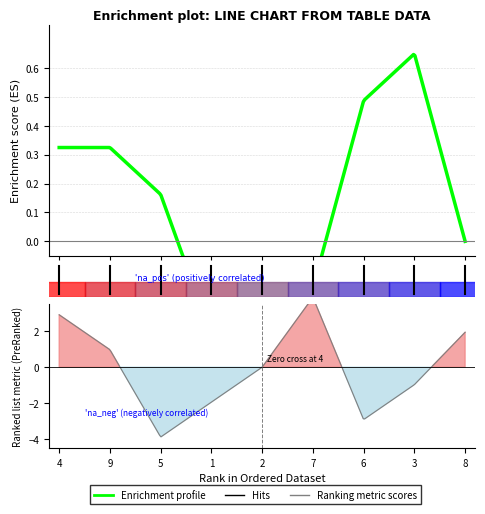

What position from the left is 3?

8